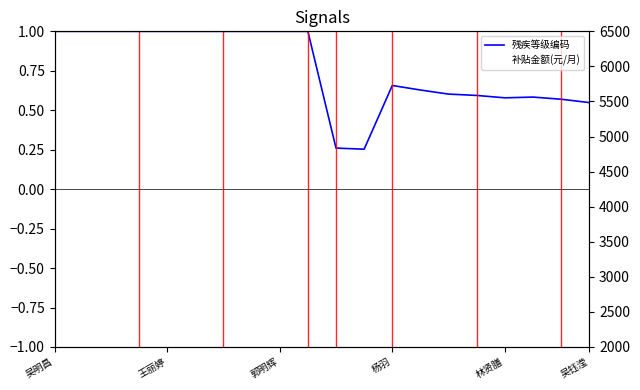

Is it true that 残疾等级编码 equals 0.3 at 林贤膳?

False